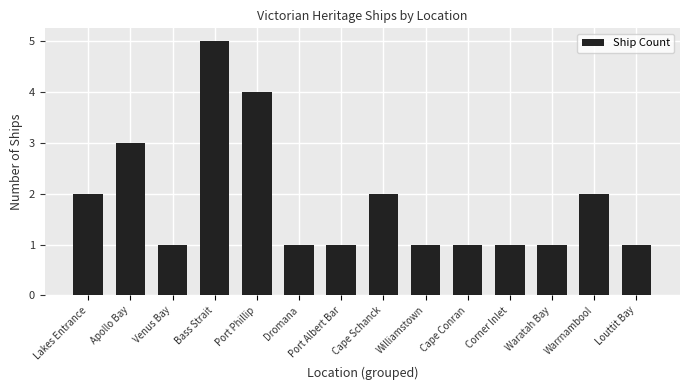

Are the bars grouped side by side (vs. stacked)?

No